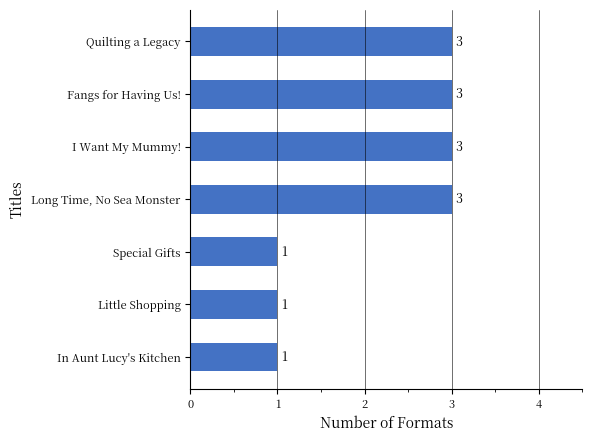

What is the difference between the maximum and second lowest values?

2